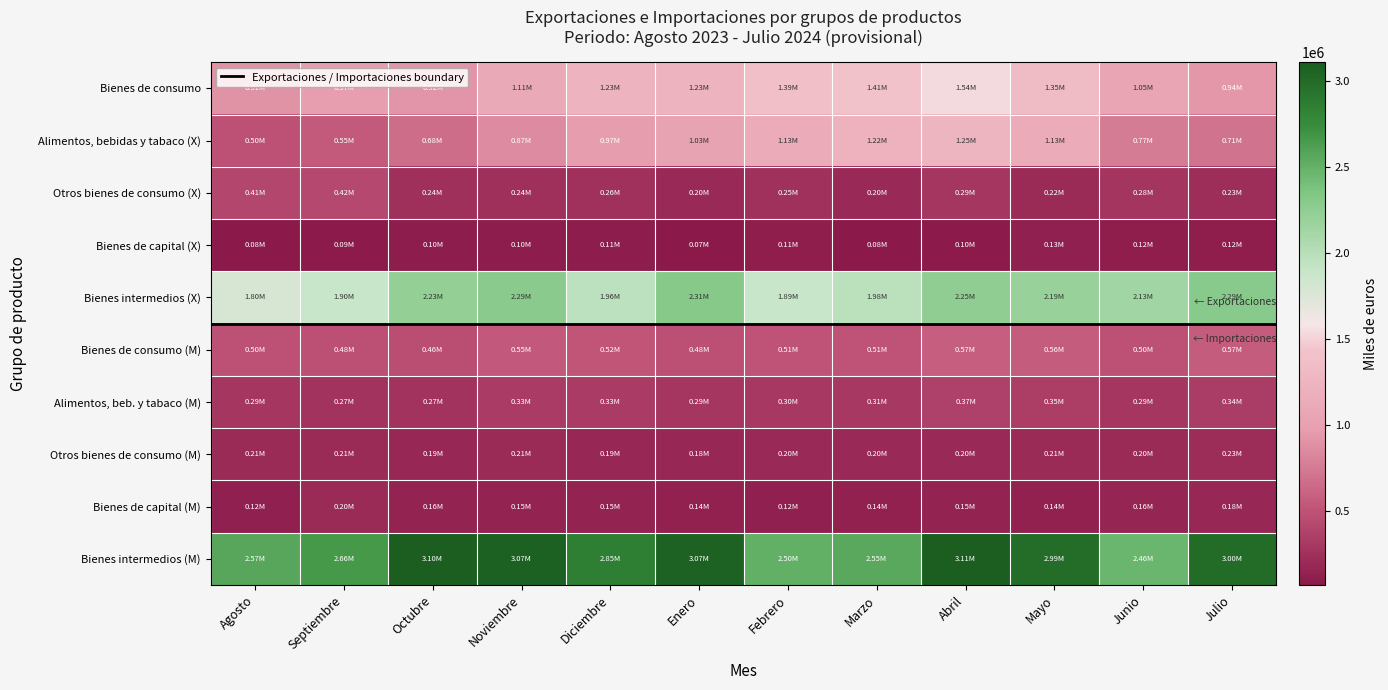

Reading left to right, extract all data points from this chart.

Bienes de consumo: Agosto=912052.9	Septiembre=974520.3	Octubre=921527.7	Noviembre=1107559.6	Diciembre=1232651.6	Enero=1233526.5	Febrero=1386711.8	Marzo=1413247.5	Abril=1540287.8	Mayo=1345179.3	Junio=1051374.8	Julio=938448.2
Alimentos, bebidas y tabaco (X): Agosto=497445.4	Septiembre=553400.4	Octubre=677384.1	Noviembre=865964.1	Diciembre=972565.6	Enero=1032064.3	Febrero=1134818.8	Marzo=1217467.0	Abril=1250873.5	Mayo=1130110.8	Junio=769065.4	Julio=710366.4
Otros bienes de consumo (X): Agosto=414607.5	Septiembre=421119.9	Octubre=244143.6	Noviembre=241595.5	Diciembre=260086.0	Enero=201462.2	Febrero=251893.0	Marzo=195780.5	Abril=289414.2	Mayo=215068.5	Junio=282309.5	Julio=228081.8
Bienes de capital (X): Agosto=84164.2	Septiembre=89653.6	Octubre=99902.7	Noviembre=98982.0	Diciembre=105656.4	Enero=73590.1	Febrero=111282.6	Marzo=81478.4	Abril=96769.7	Mayo=128422.4	Junio=118544.5	Julio=120287.4
Bienes intermedios (X): Agosto=1796122.2	Septiembre=1897579.4	Octubre=2227470.1	Noviembre=2285679.3	Diciembre=1959614.7	Enero=2312941.8	Febrero=1890807.5	Marzo=1979943.5	Abril=2253374.9	Mayo=2187357.5	Junio=2131379.4	Julio=2292829.9
Bienes de consumo (M): Agosto=498566.1	Septiembre=480800.7	Octubre=463279.6	Noviembre=547002.9	Diciembre=519381.7	Enero=476659.5	Febrero=505351.7	Marzo=508472.8	Abril=571847.7	Mayo=564444.9	Junio=497163.1	Julio=567341.1
Alimentos, beb. y tabaco (M): Agosto=290910.7	Septiembre=273913.5	Octubre=272795.6	Noviembre=333107.2	Diciembre=331703.1	Enero=292430.9	Febrero=302017.2	Marzo=310114.3	Abril=372238.6	Mayo=352078.1	Junio=292803.5	Julio=340642.2
Otros bienes de consumo (M): Agosto=207655.4	Septiembre=206887.2	Octubre=190484.0	Noviembre=213895.7	Diciembre=187678.6	Enero=184228.5	Febrero=203334.5	Marzo=198358.5	Abril=199609.1	Mayo=212366.8	Junio=204359.6	Julio=226698.9
Bienes de capital (M): Agosto=122301.0	Septiembre=204854.1	Octubre=155990.3	Noviembre=146950.4	Diciembre=150443.3	Enero=140897.2	Febrero=121987.6	Marzo=136886.3	Abril=146921.1	Mayo=139903.1	Junio=161510.7	Julio=184086.6
Bienes intermedios (M): Agosto=2565762.2	Septiembre=2660356.6	Octubre=3097630.7	Noviembre=3073391.8	Diciembre=2850722.1	Enero=3069529.4	Febrero=2504313.3	Marzo=2554885.9	Abril=3107893.3	Mayo=2989053.9	Junio=2459037.1	Julio=2999043.3